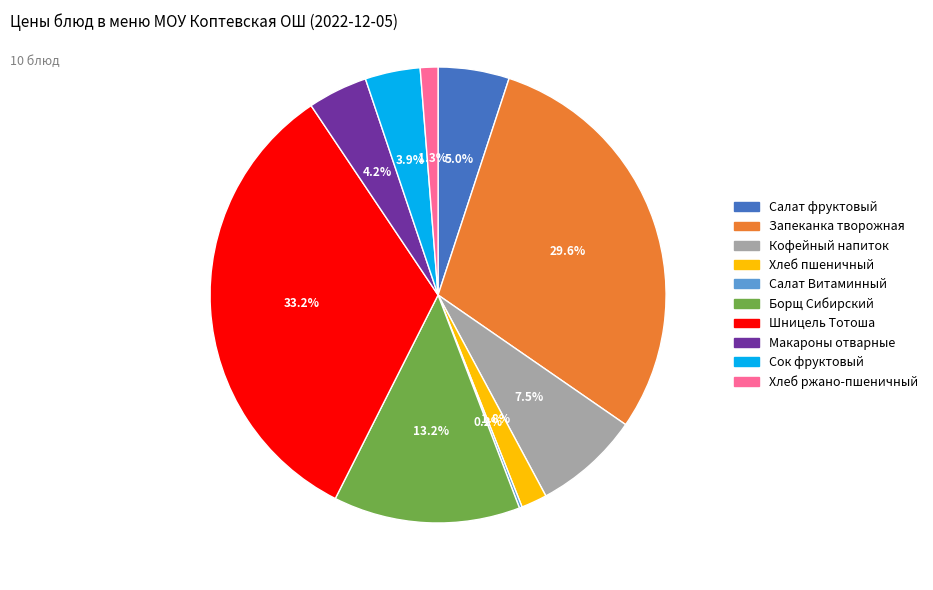

Does Хлеб ржано-пшеничный represent more than half of the total?

No